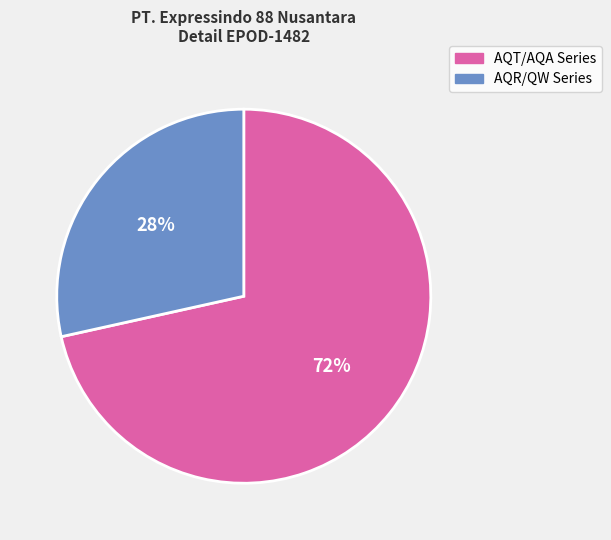

To the nearest percent, what is the average slice percentage?

50%